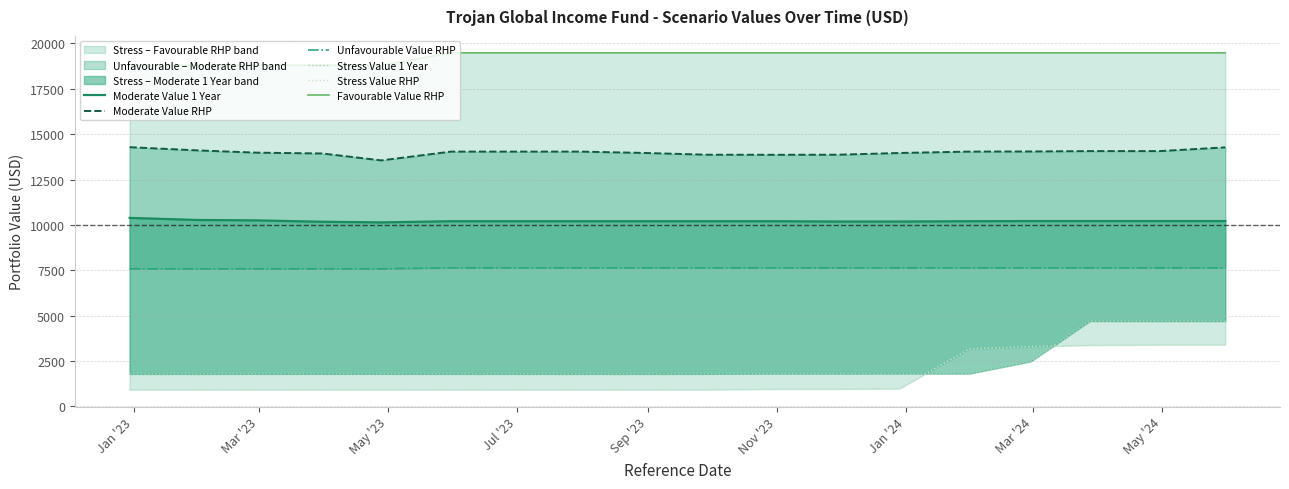

True or false: Unfavourable Value RHP and Moderate Value 1 Year cross at least once.

False